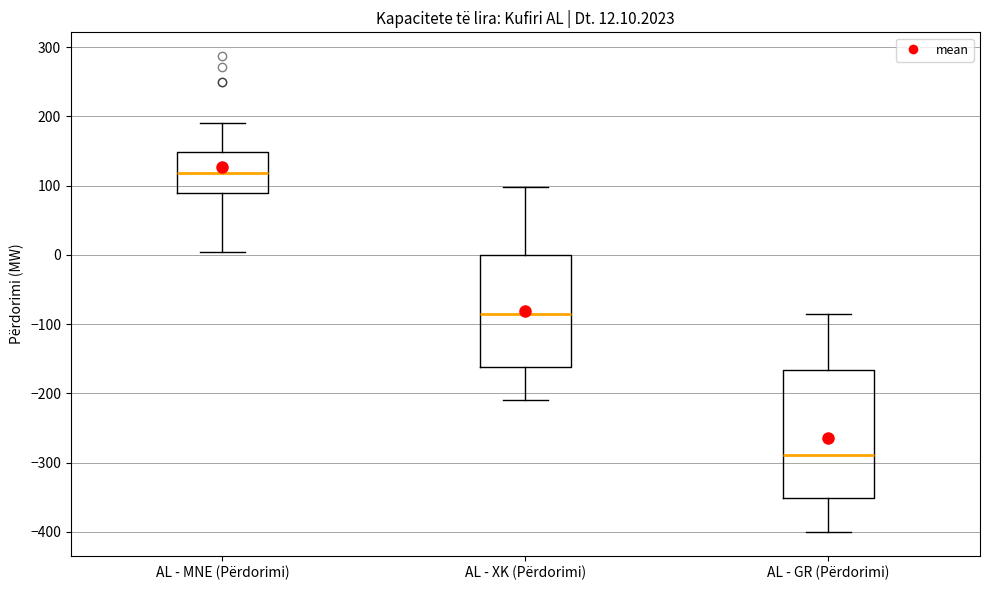

Which box has the highest median line?

AL - MNE (Përdorimi)